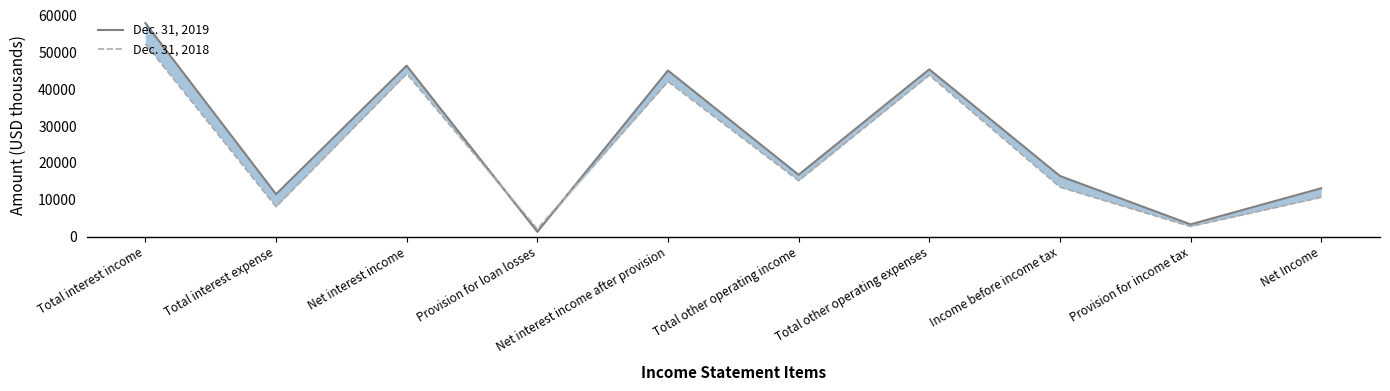

What is the value of the Dec. 31, 2019 point at the 2nd from the left?

11529